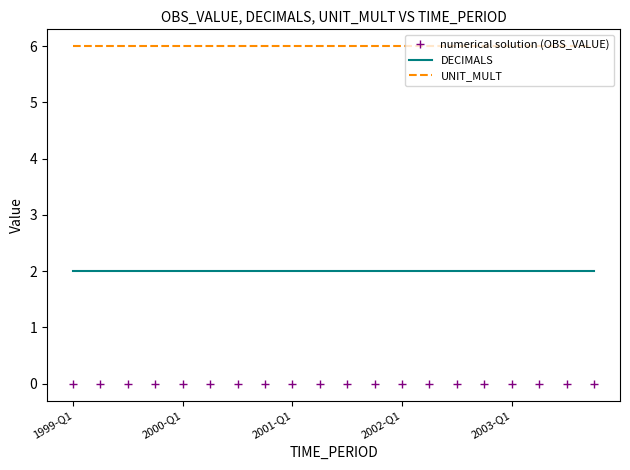

Which series has the largest total across all categories?

UNIT_MULT